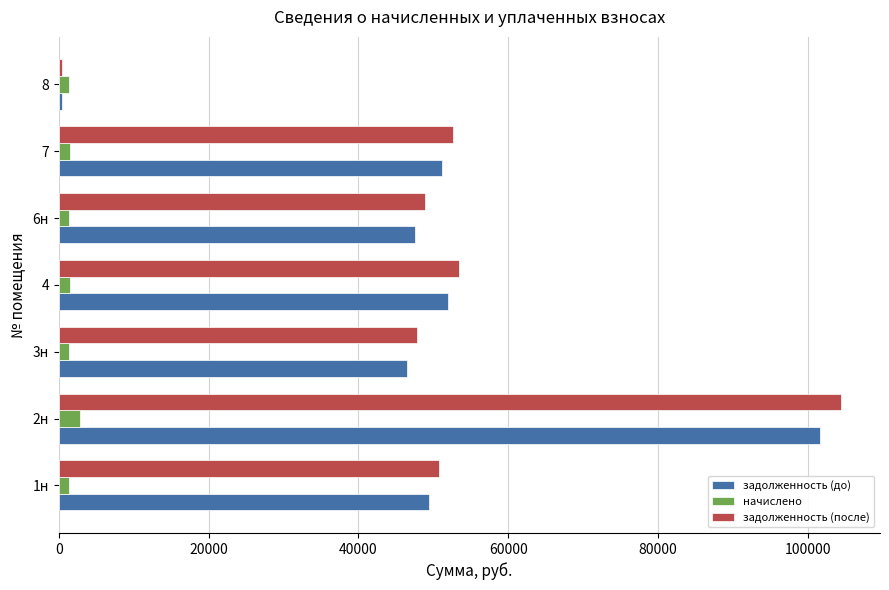

At which category does the chart reach its minimum across all series?

8